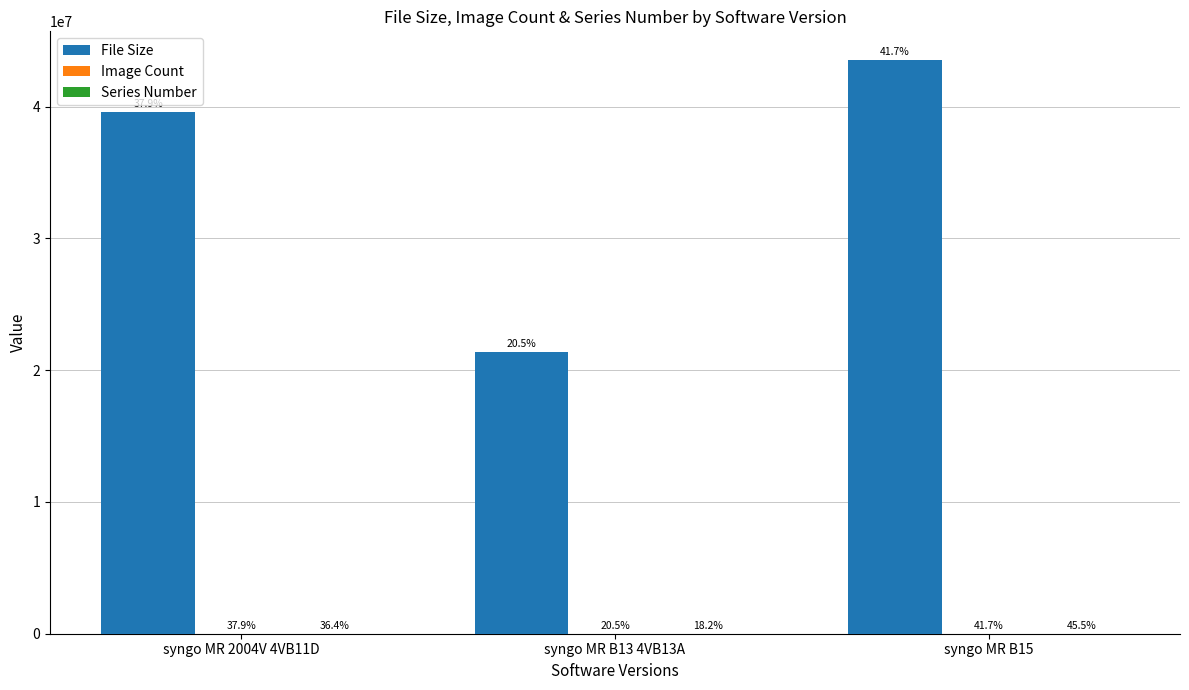

Read the File Size value at syngo MR B15, to the nearest 10.

43530390